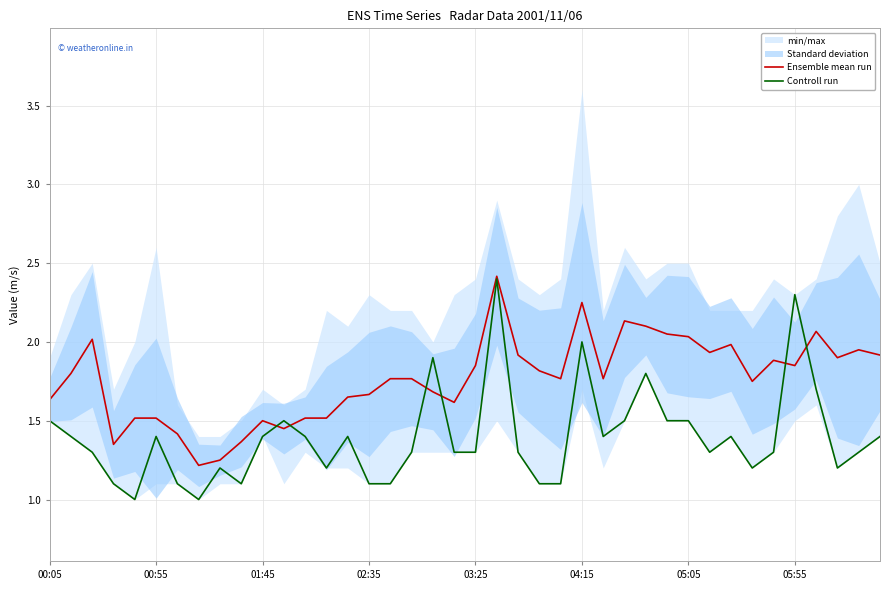

What is the highest value of the Controll run series?

2.4